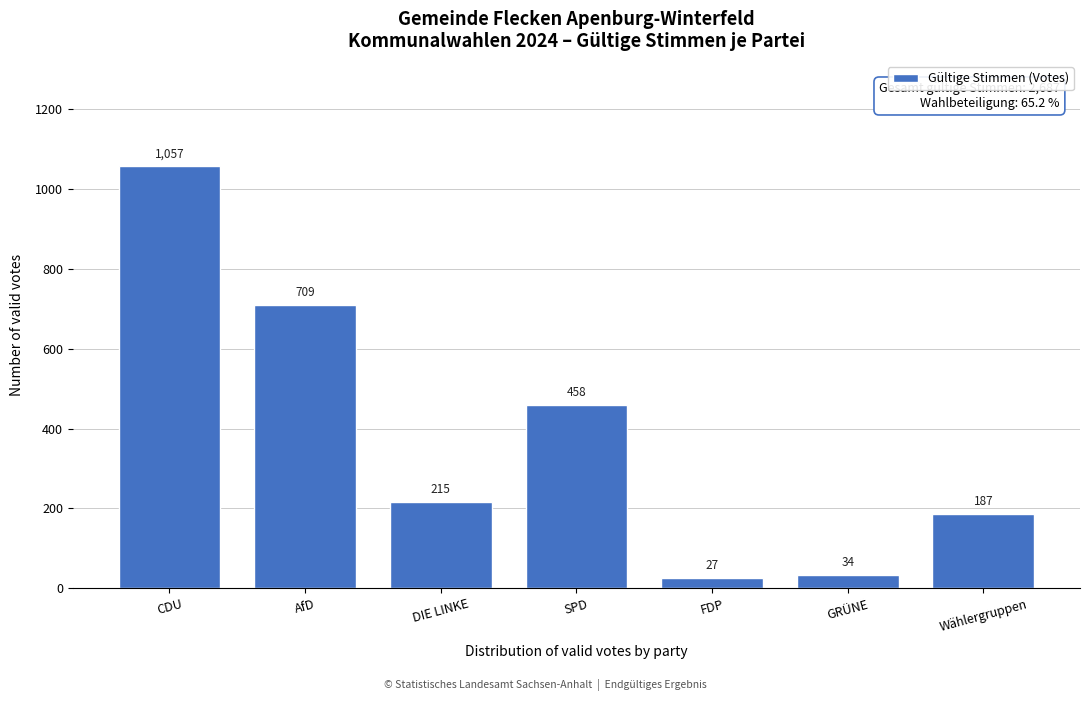

Reading left to right, transcribe all the data shown in this chart.

CDU=1057	AfD=709	DIE LINKE=215	SPD=458	FDP=27	GRÜNE=34	Wählergruppen=187